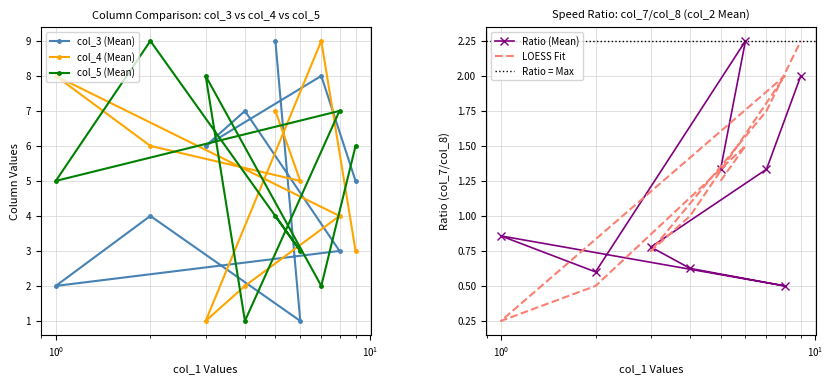

True or false: col_2 and col_5 intersect in this chart.

False